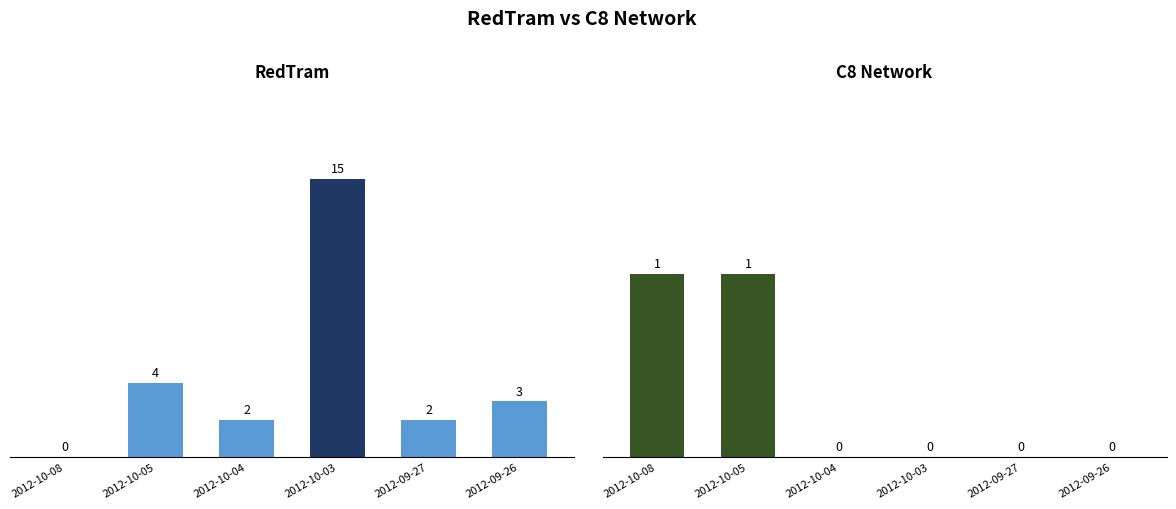

Reading left to right, transcribe all the data shown in this chart.

RedTram: 0	4	2	15	2	3
C8 Network: 1	1	0	0	0	0